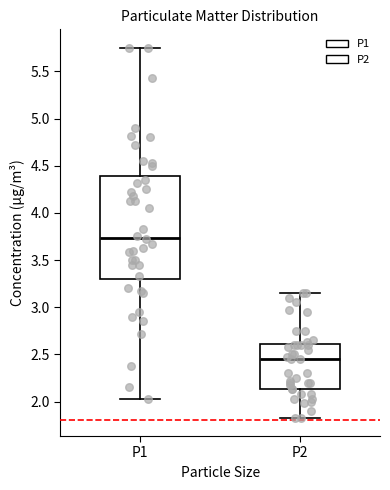

Reading left to right, transcribe this box plot: for each box, give where its median line is, the range the box spans, and where its two whiskers end, as read against the y-axis. The values are not printed on the chart, so give them approximately, as read against the axis.

P1: median 3.75, box 3.30 to 4.40, whiskers 2.05 to 5.75
P2: median 2.45, box 2.15 to 2.60, whiskers 1.85 to 3.15